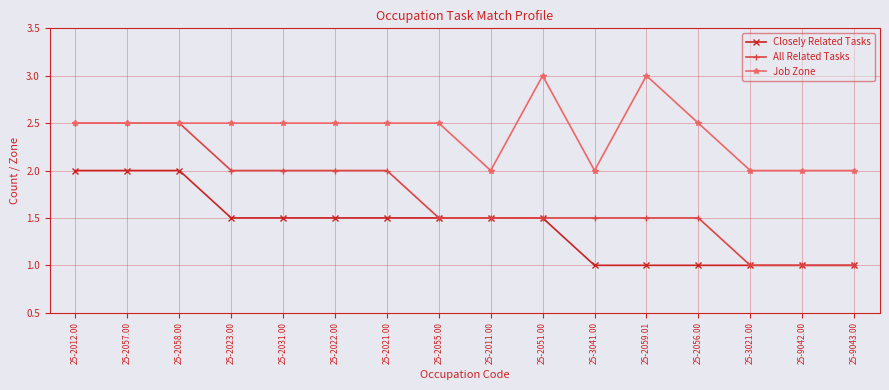

True or false: Closely Related Tasks and All Related Tasks cross at least once.

False